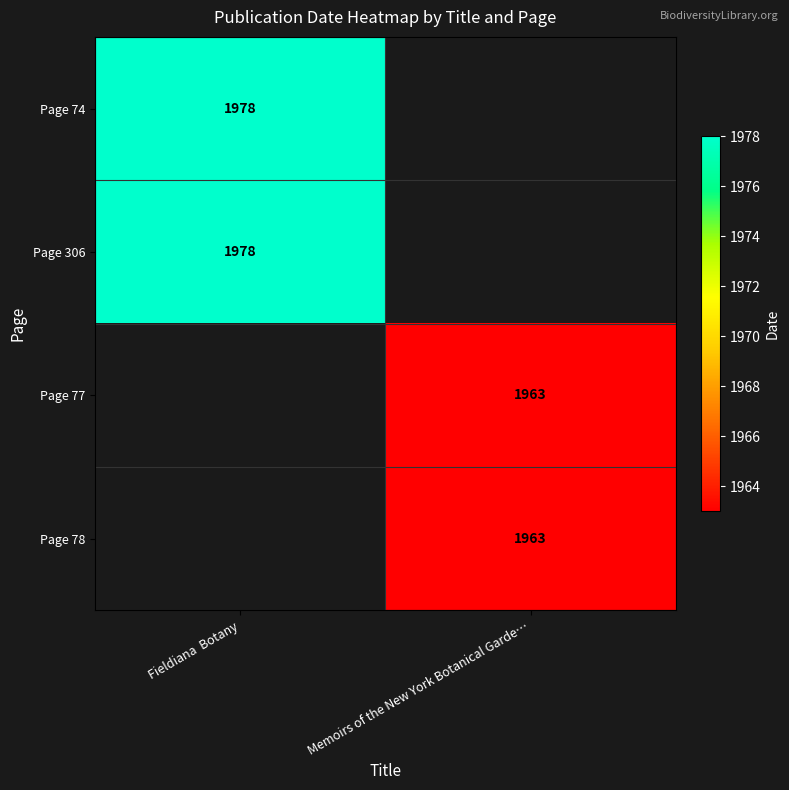

True or false: Page 78 has a value of 963 at Memoirs of the New York Botanical Garde….

False